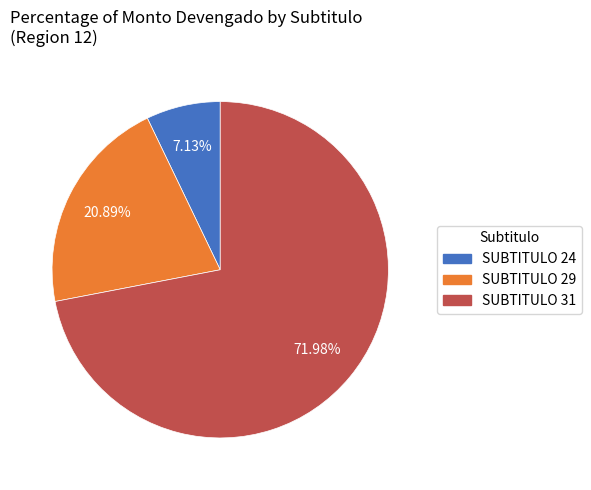

Which slice represents more than half of the pie?

SUBTITULO 31